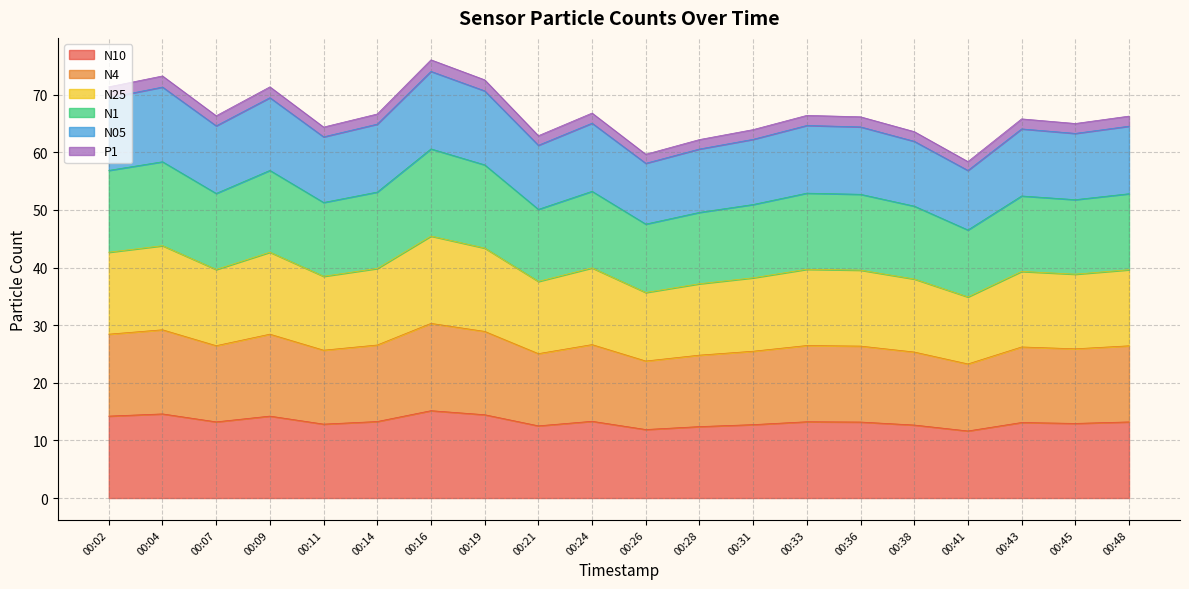

True or false: P1 has a value of 5.8 at 00:24.

False